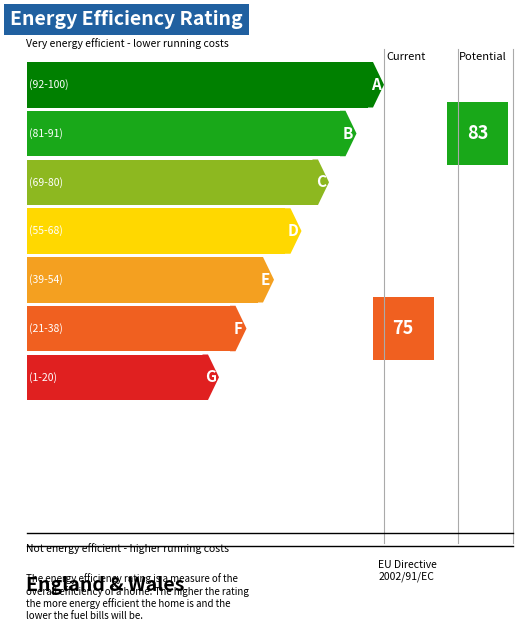

Count the number of categories in the chart.

7